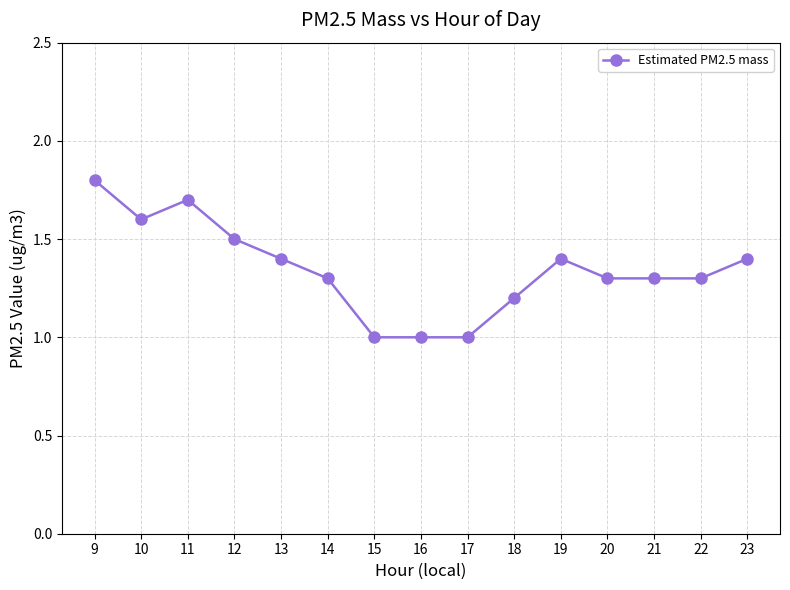

Which label corresponds to the largest value in the chart?

9